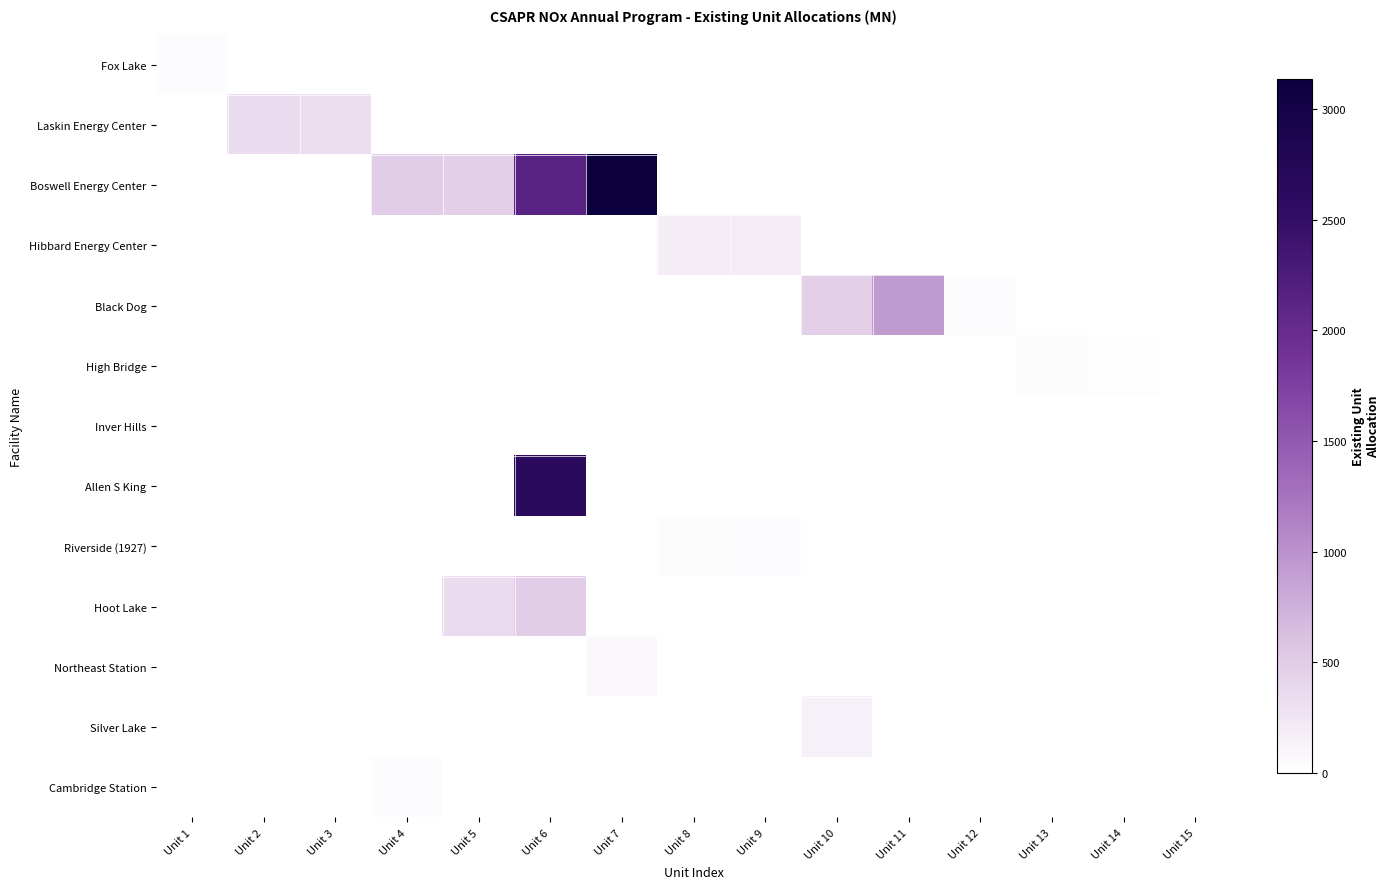

Which series has the largest range (max minus min)?

Boswell Energy Center